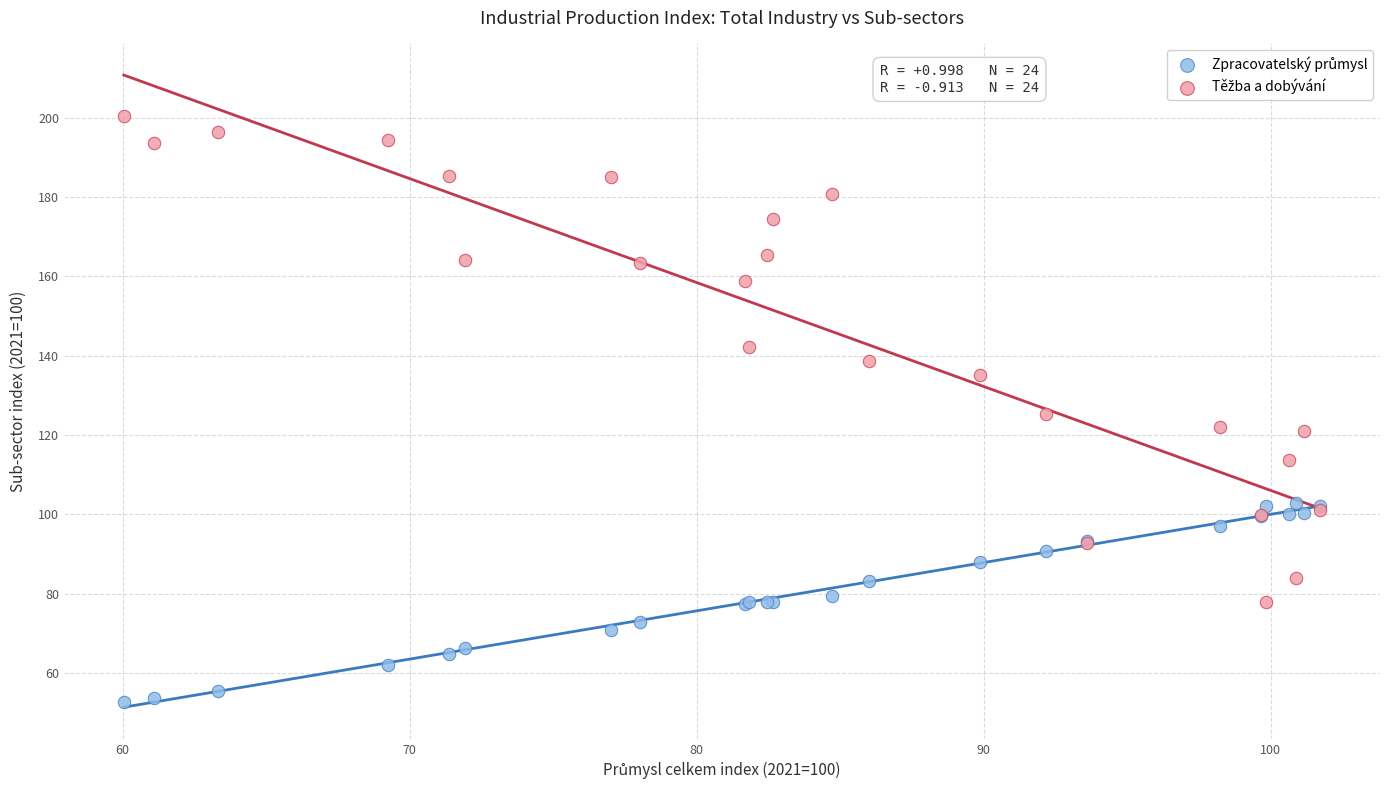

What is the X range (max minus min) for the scatter plot?

41.7